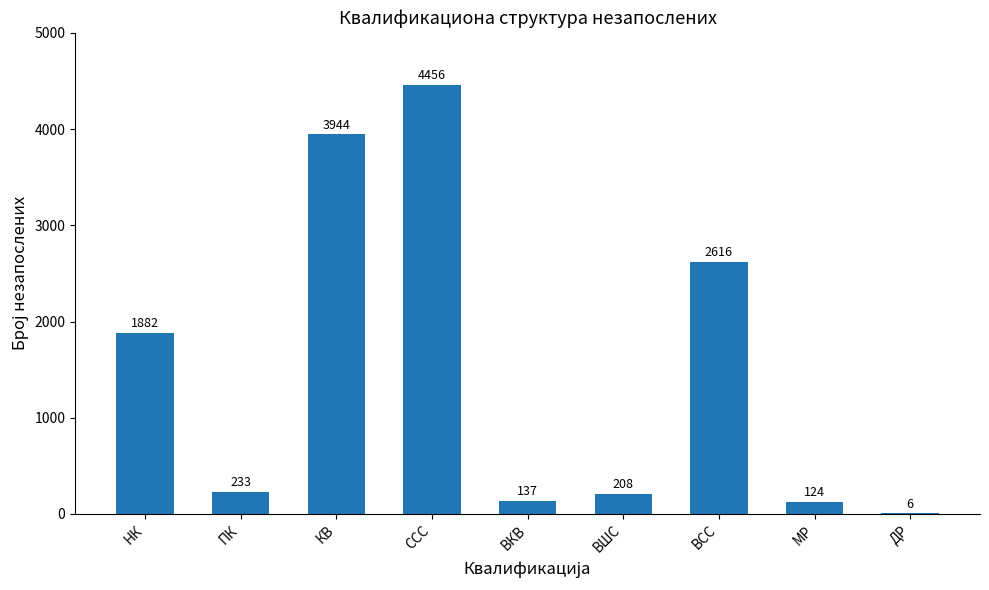

What is the sum of the values at МР and ВСС?

2740